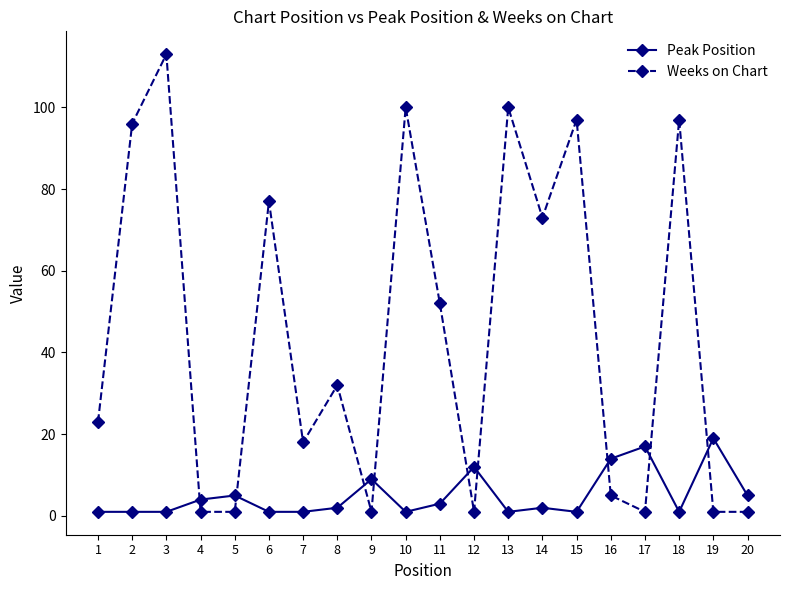

Where does the Peak Position series first go above 2?

4